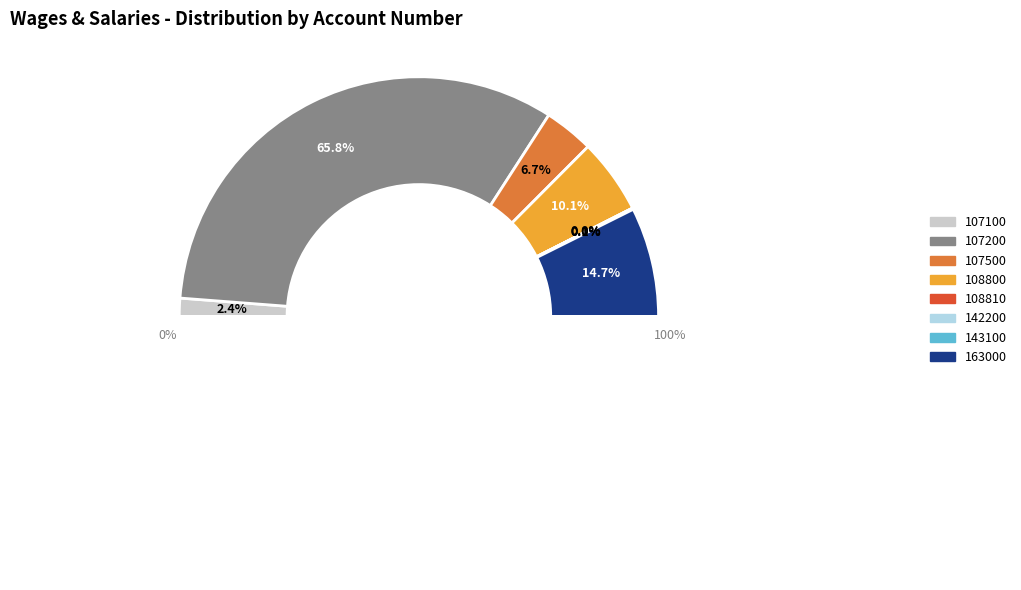

To the nearest percent, what is the difference between the 142200 and 108800 slice percentages?

10%